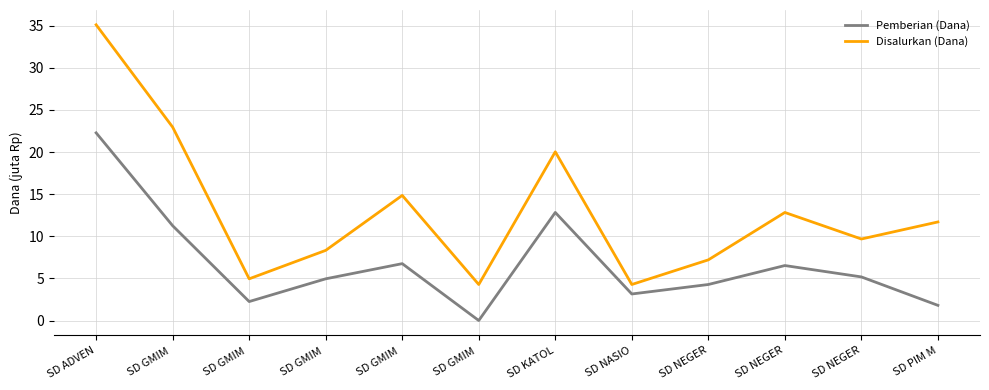

What are all the series names shown in the legend?

Pemberian (Dana), Disalurkan (Dana)